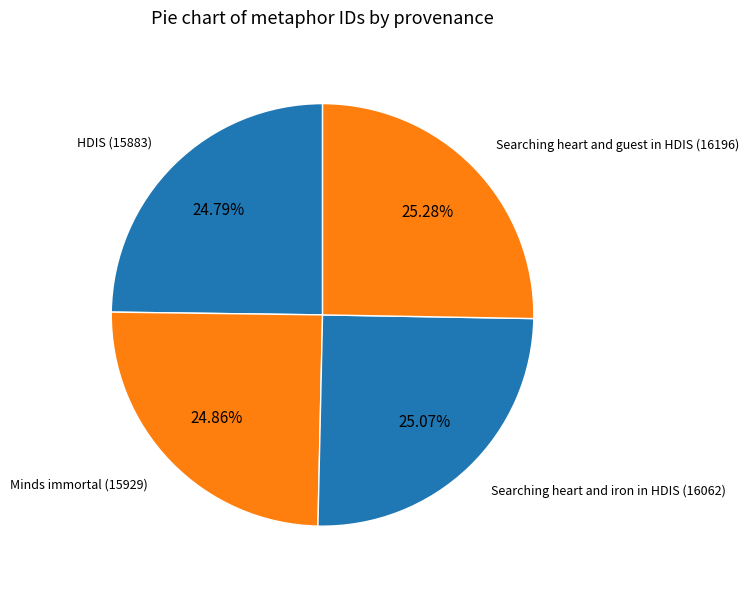

Count the number of slices in the pie.

4